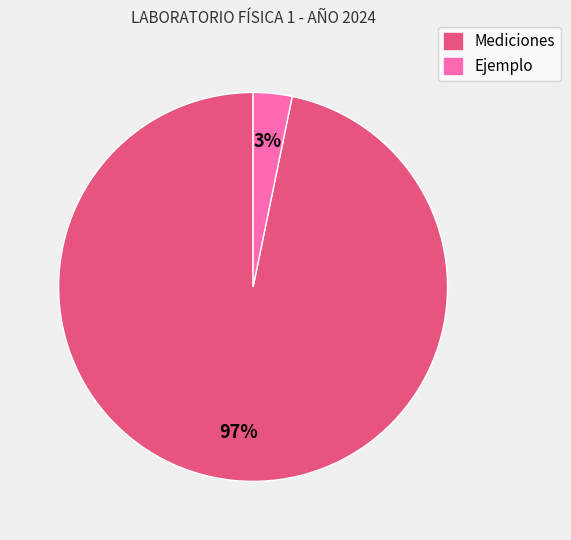

To the nearest percent, what is the difference between the Mediciones and Ejemplo slice percentages?

94%